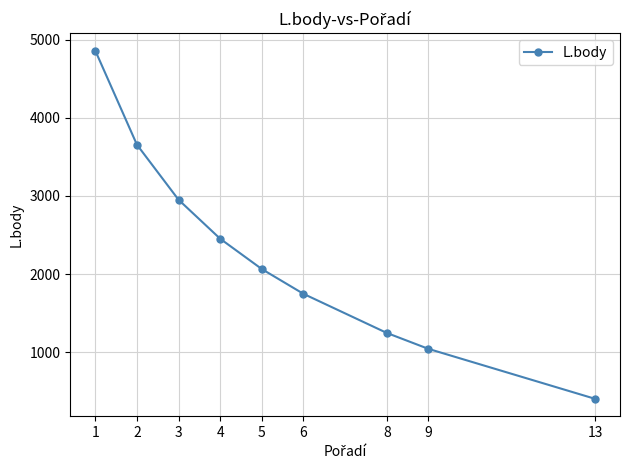

What is the difference between the maximum and minimum values?

4456